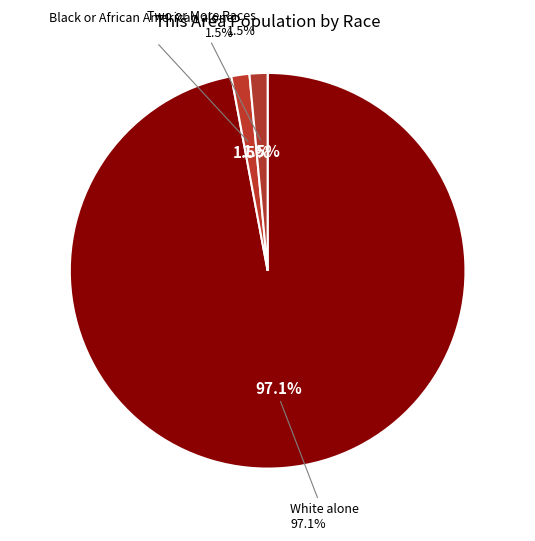

Is it true that Black or African American alone is 11% of the pie?

False